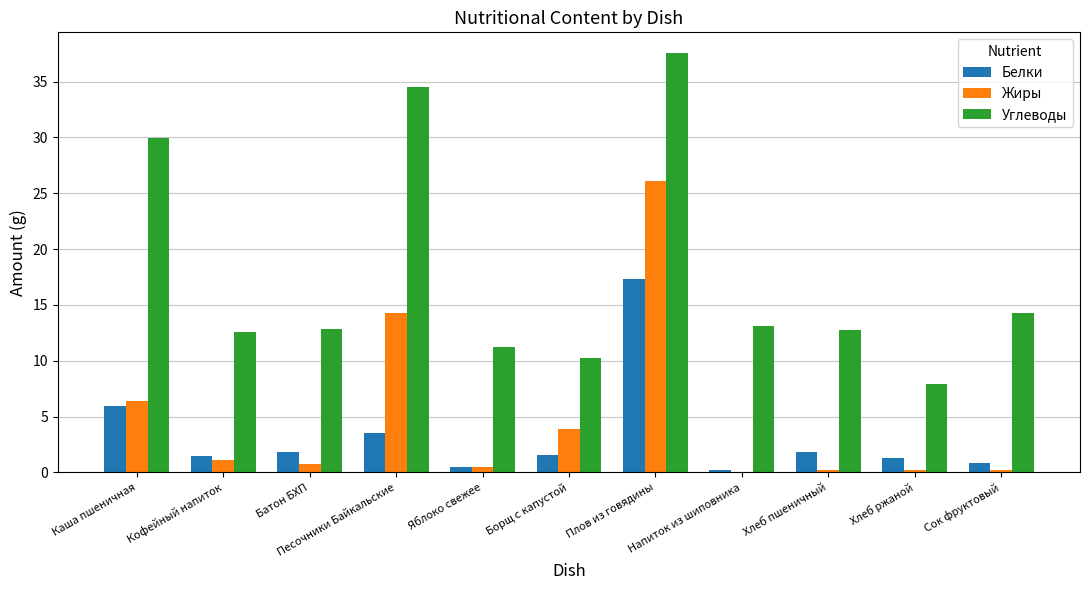

At which category does the chart reach its peak across all series?

Плов из говядины